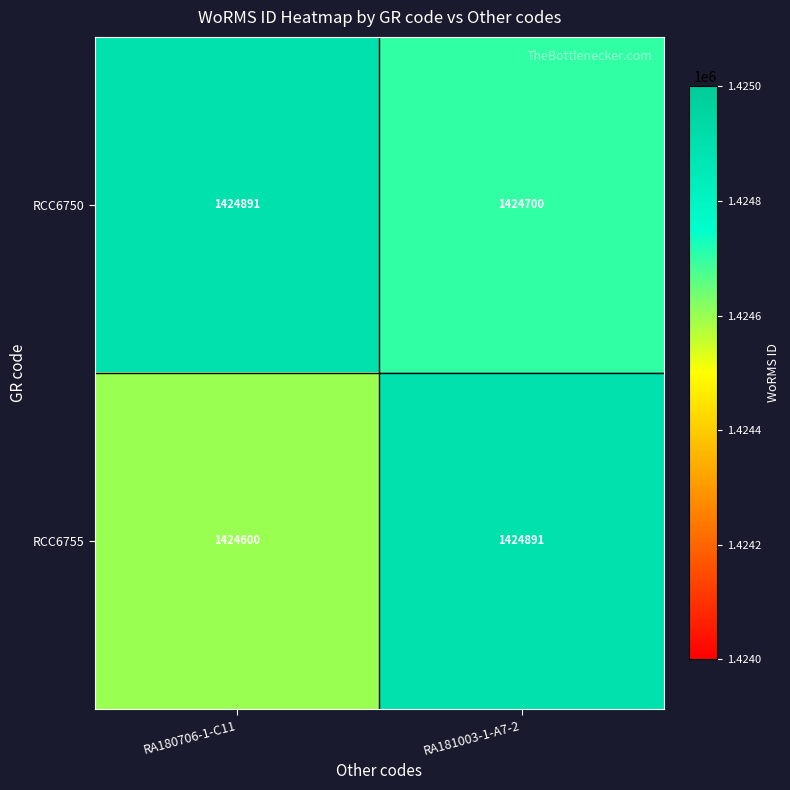

Where is RCC6750 nearest to the value 1424795?

RA181003-1-A7-2